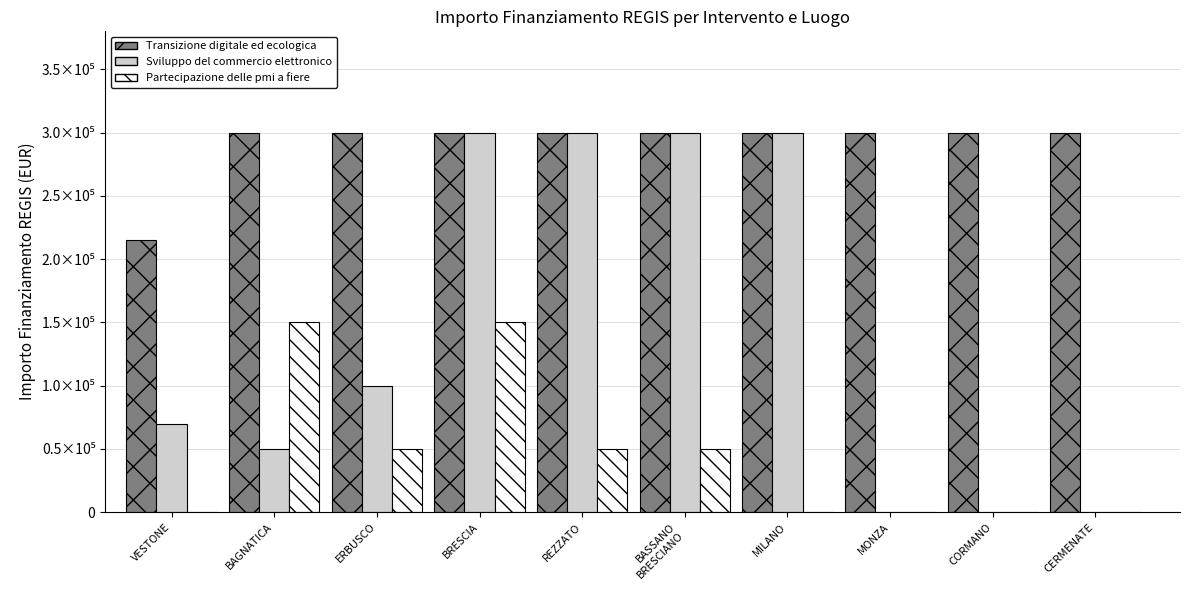

True or false: Sviluppo del commercio elettronico has a value of 300000 at BASSANO
BRESCIANO.

True